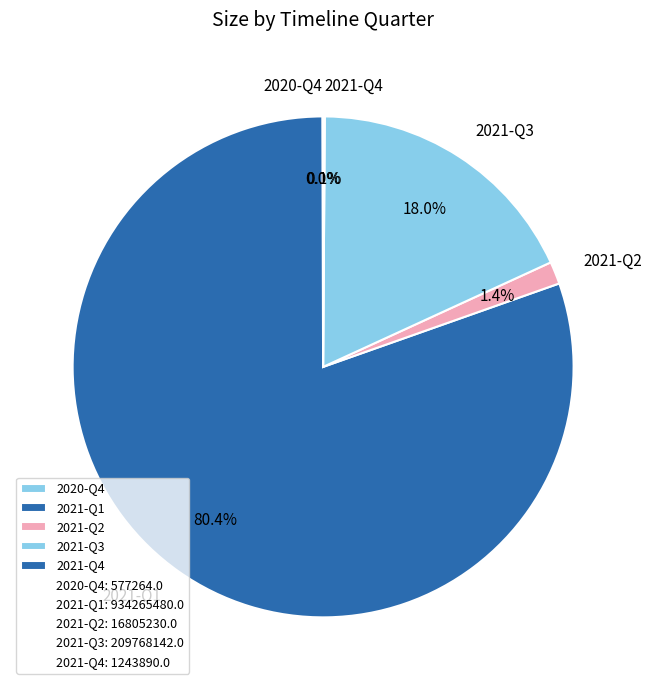

What is the largest slice in the pie chart?

2021-Q1